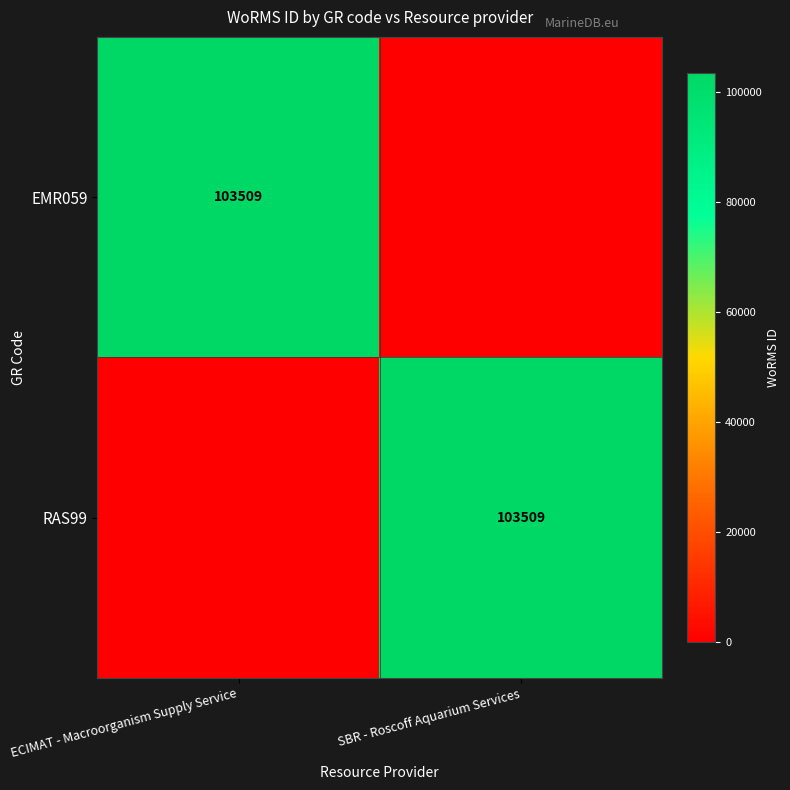

Is it true that RAS99 equals 37616 at SBR - Roscoff Aquarium Services?

False